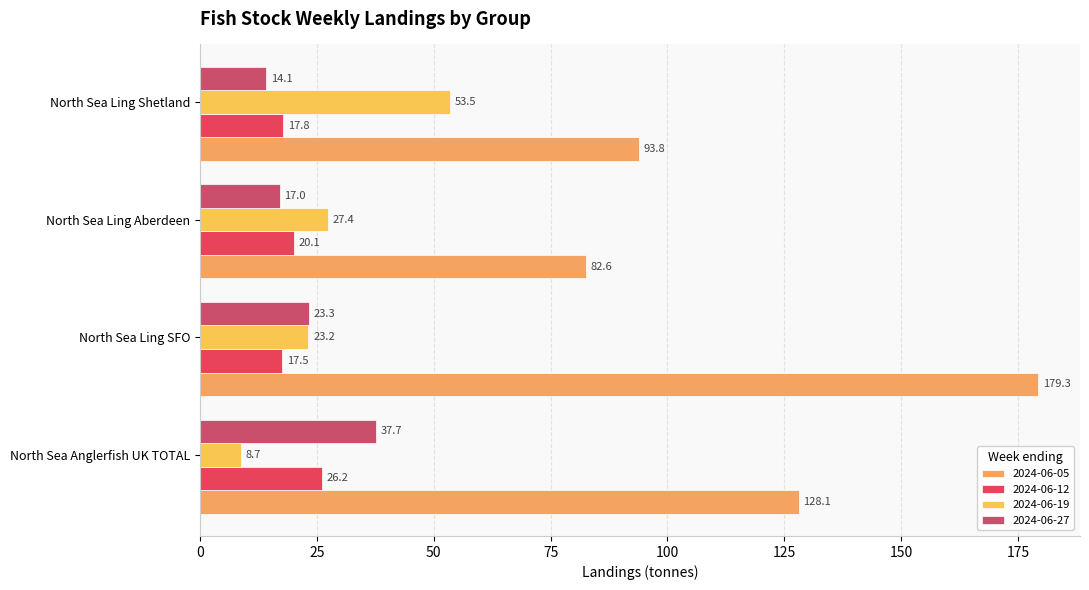

How many data points does each series have?

4